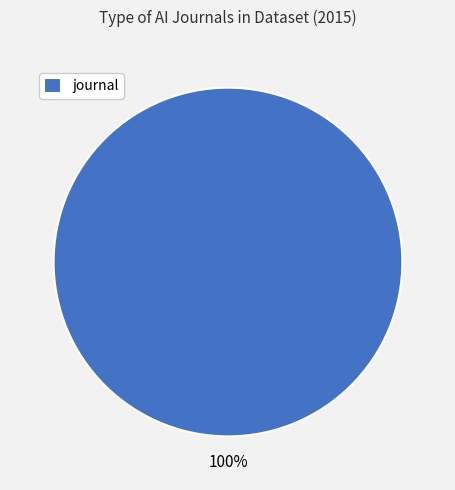

The journal slice represents 100% of the pie. True or false?

True